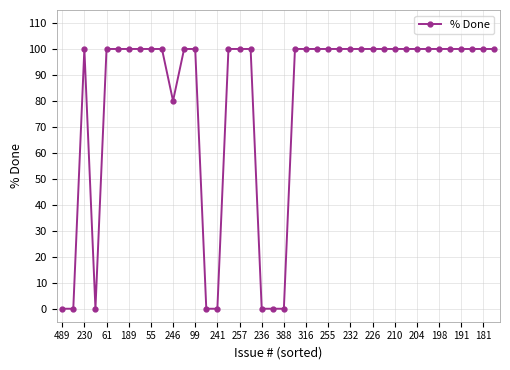

What is the greatest value displayed?

100